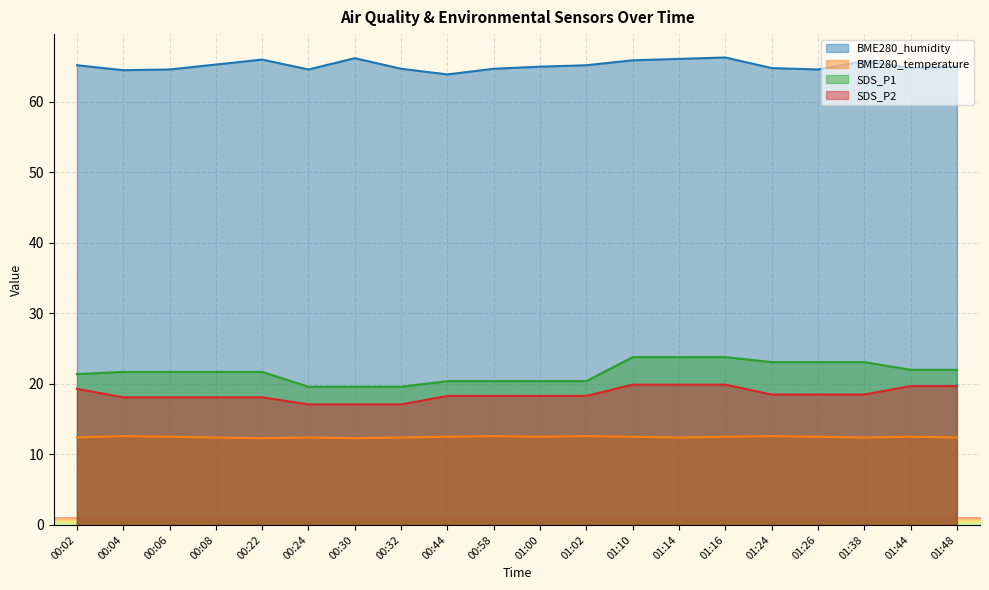

How many lines are shown in the chart?

4